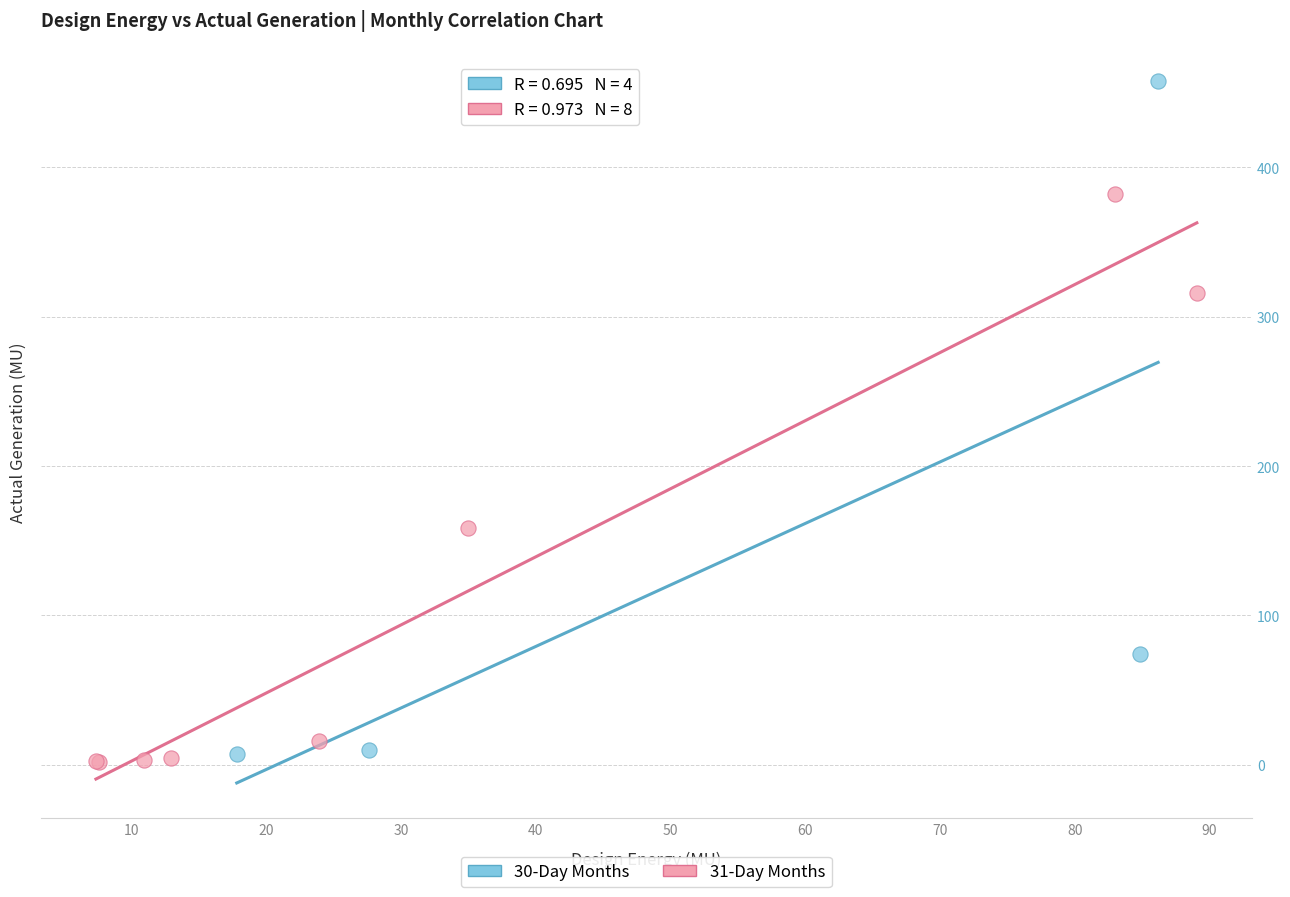

Which series has the largest Y range (max minus min)?

30-Day Months